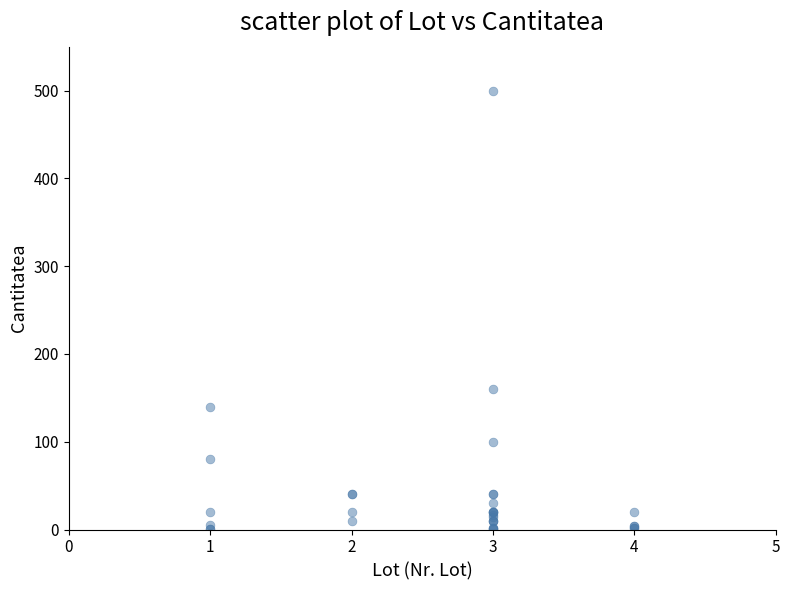

What Y value in the scatter plot is closest to 250?

160